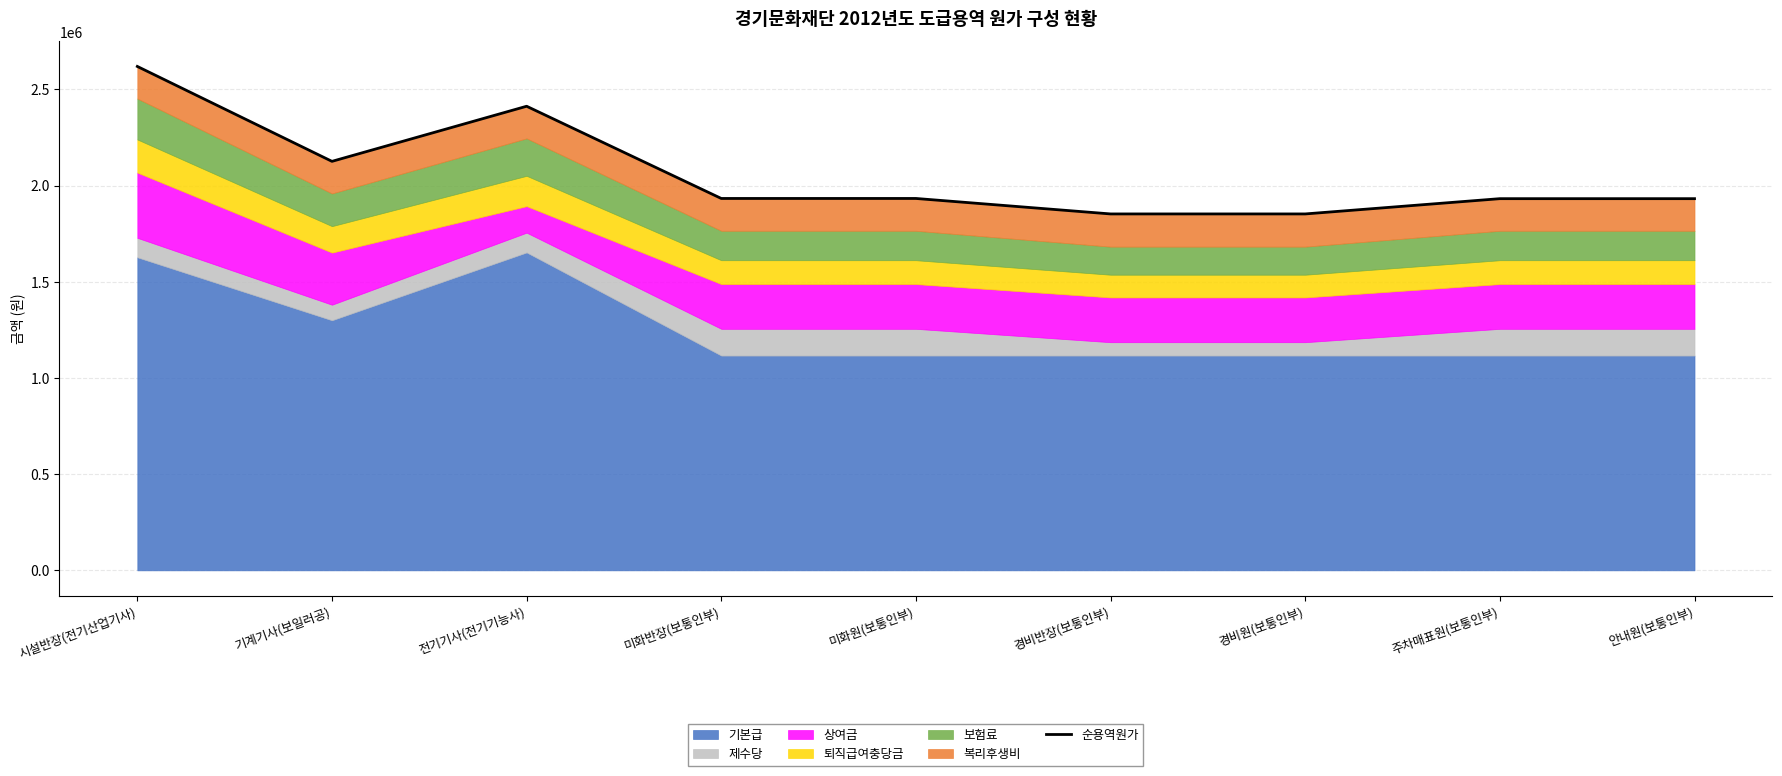

What is the label of the 3rd point from the right?

경비원(보통인부)